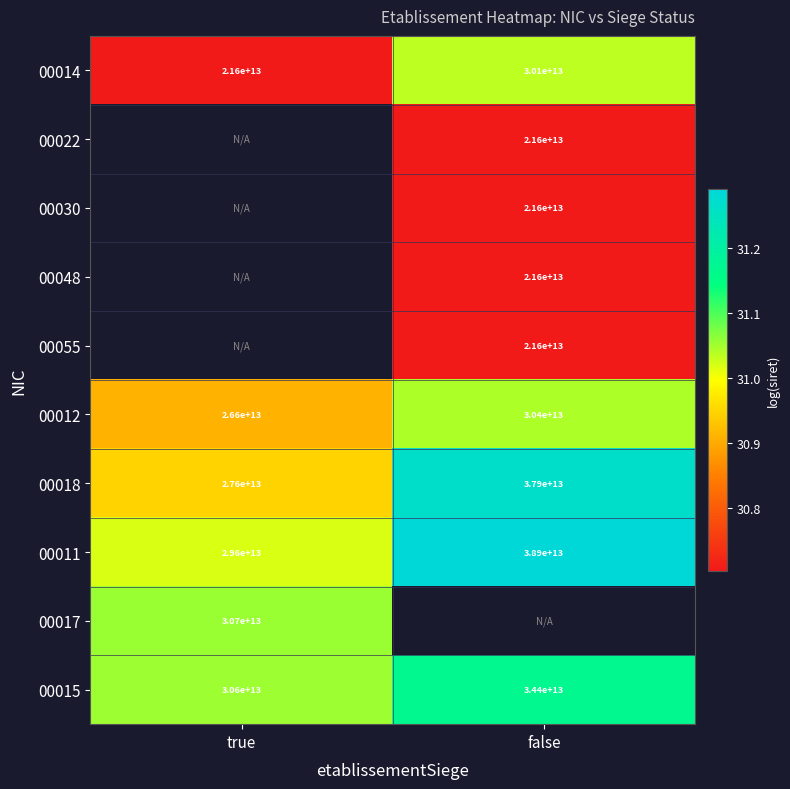

Rank the categories by 00014 value from highest to lowest.

false, true